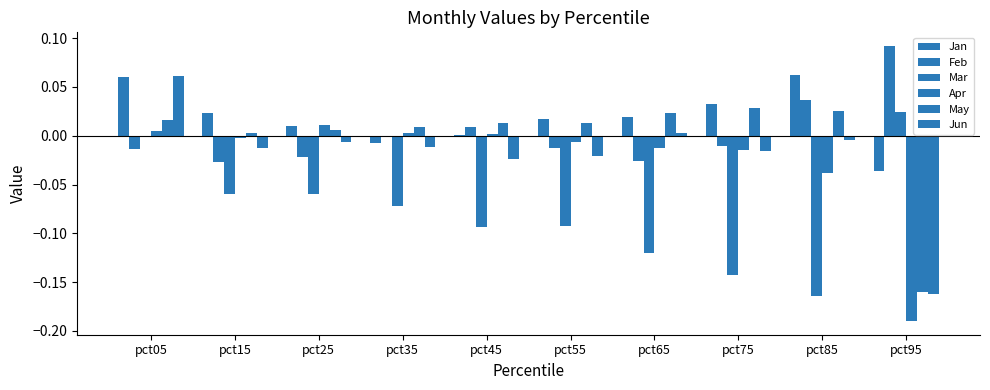

How many positive values does the May series have?

9